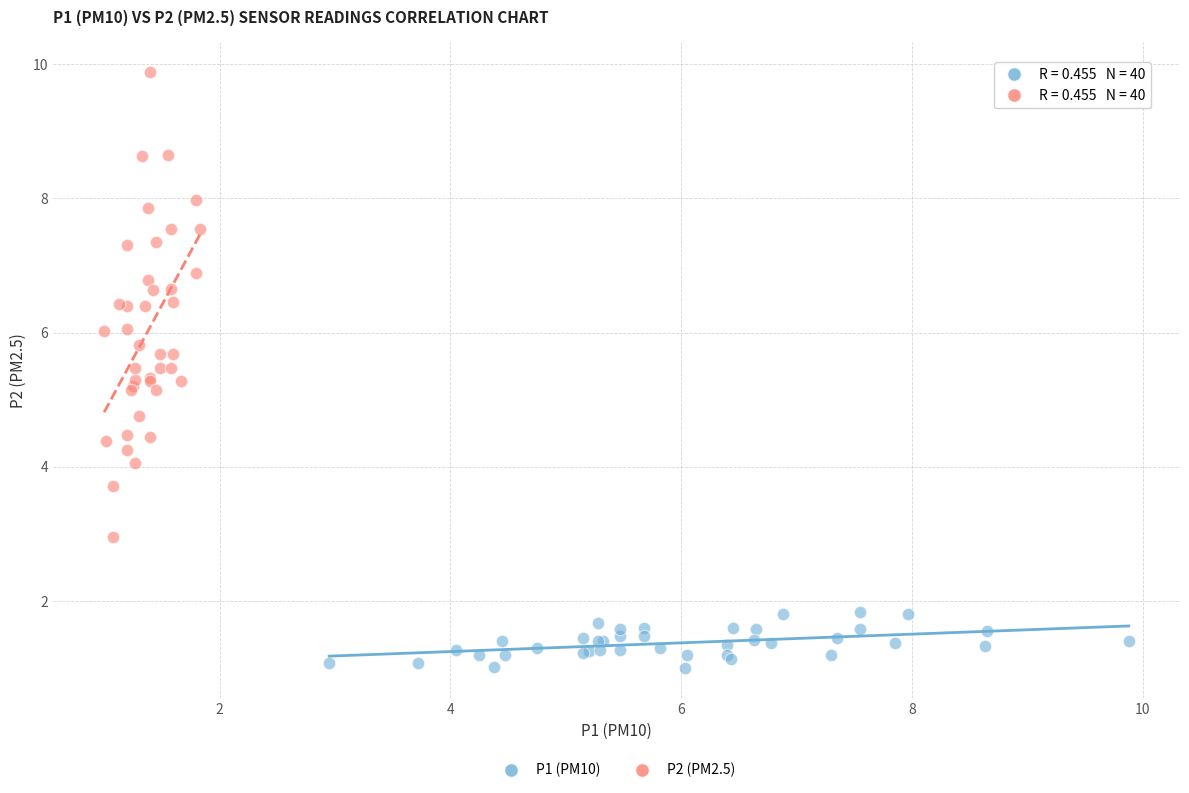

Which series has the widest spread of Y values?

P2 (PM2.5)